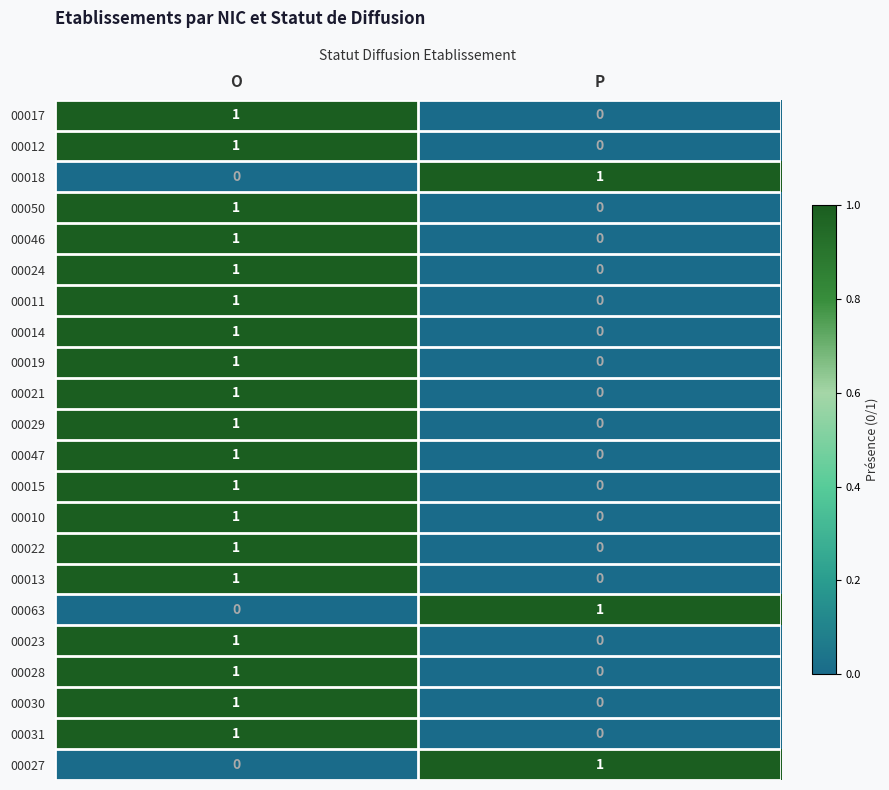

The value of 00029 at O is 1. True or false?

True